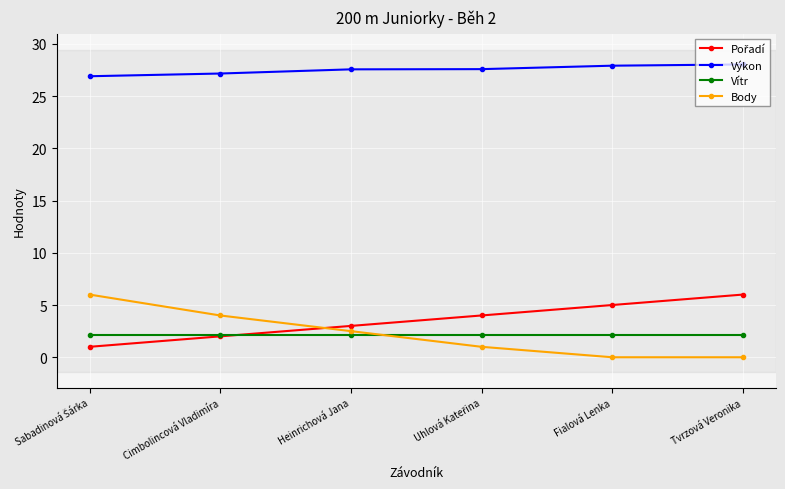

What is the difference between the highest and lowest values at Heinrichová Jana?

25.5